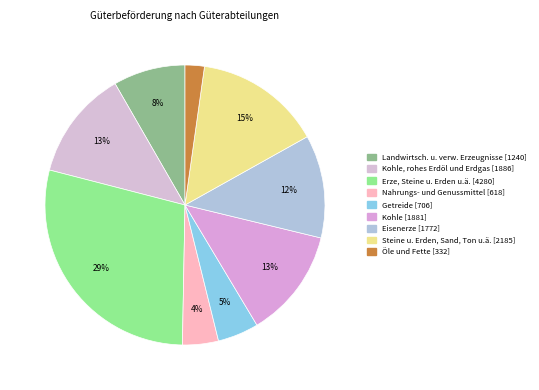

How many slices are in this pie chart?

9